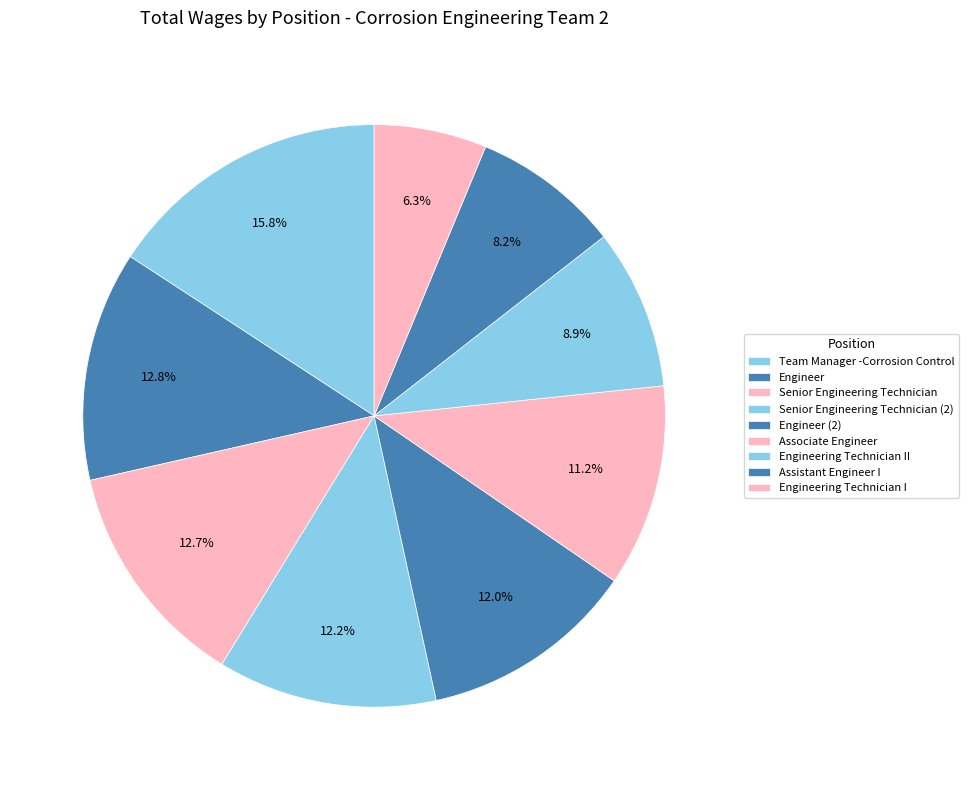

Which category has the smallest portion of the pie?

Engineering Technician I